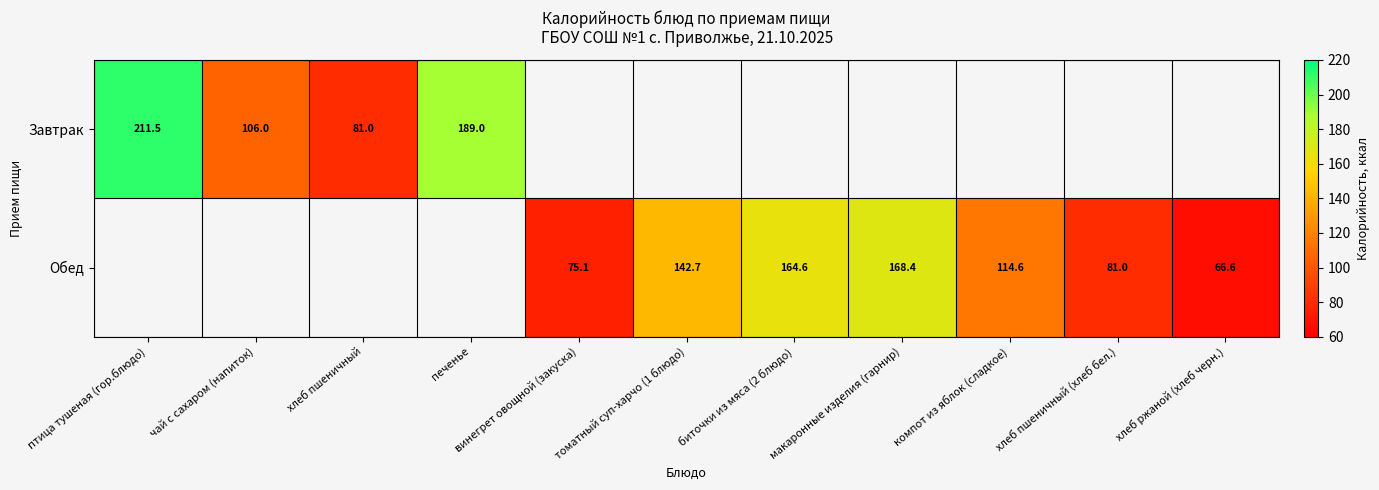

The value of Завтрак at печенье is 324.6. True or false?

False